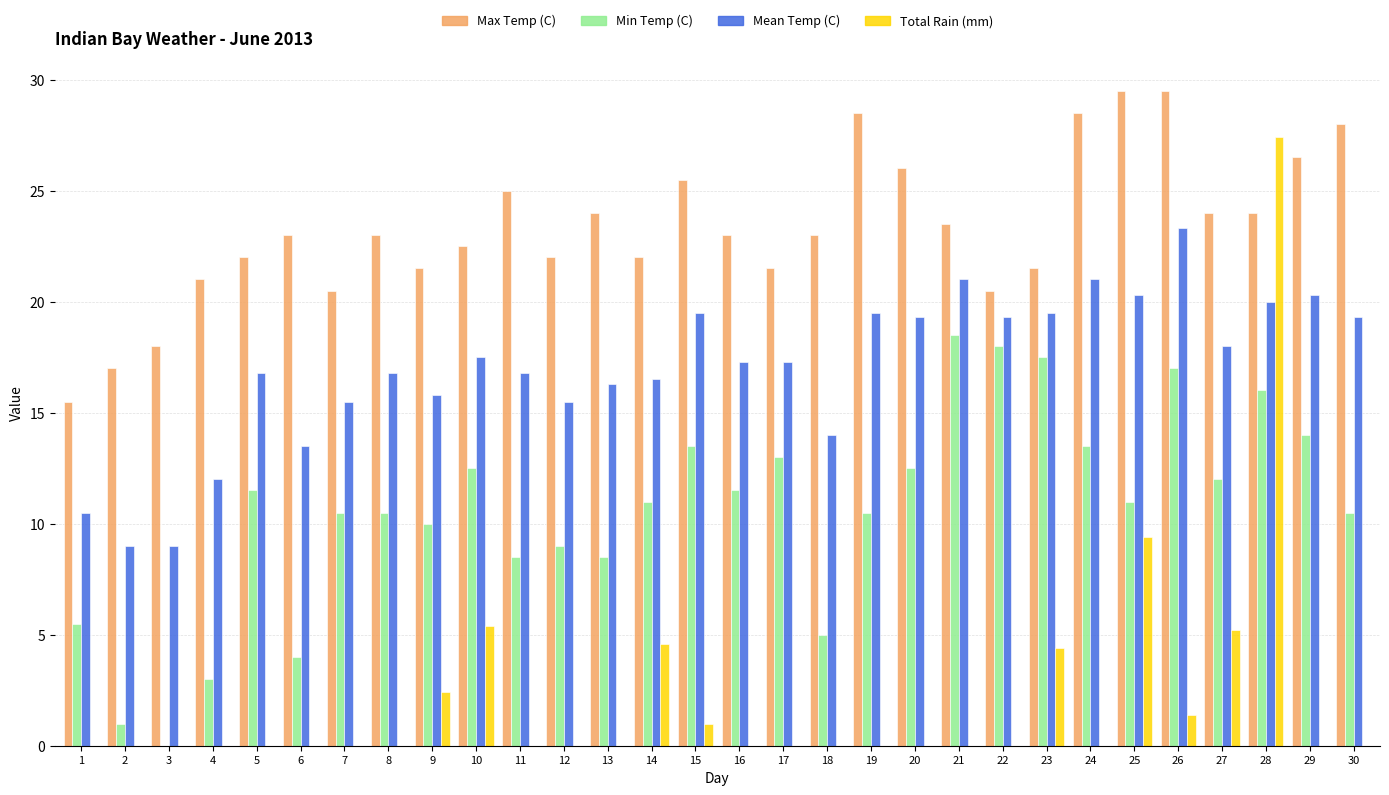

Reading right to left, transcribe all the data shown in this chart.

Max Temp (C): 28.0	26.5	24.0	24.0	29.5	29.5	28.5	21.5	20.5	23.5	26.0	28.5	23.0	21.5	23.0	25.5	22.0	24.0	22.0	25.0	22.5	21.5	23.0	20.5	23.0	22.0	21.0	18.0	17.0	15.5
Min Temp (C): 10.5	14.0	16.0	12.0	17.0	11.0	13.5	17.5	18.0	18.5	12.5	10.5	5.0	13.0	11.5	13.5	11.0	8.5	9.0	8.5	12.5	10.0	10.5	10.5	4.0	11.5	3.0	0.0	1.0	5.5
Mean Temp (C): 19.3	20.3	20.0	18.0	23.3	20.3	21.0	19.5	19.3	21.0	19.3	19.5	14.0	17.3	17.3	19.5	16.5	16.3	15.5	16.8	17.5	15.8	16.8	15.5	13.5	16.8	12.0	9.0	9.0	10.5
Total Rain (mm): 0.0	0.0	27.4	5.2	1.4	9.4	0.0	4.4	0.0	0.0	0.0	0.0	0.0	0.0	0.0	1.0	4.6	0.0	0.0	0.0	5.4	2.4	0.0	0.0	0.0	0.0	0.0	0.0	0.0	0.0